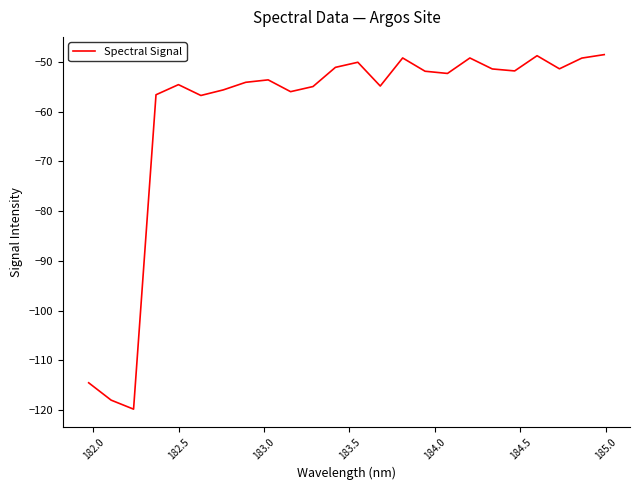

How many interior local valleys (lower than both neighbors) does the data have?

7